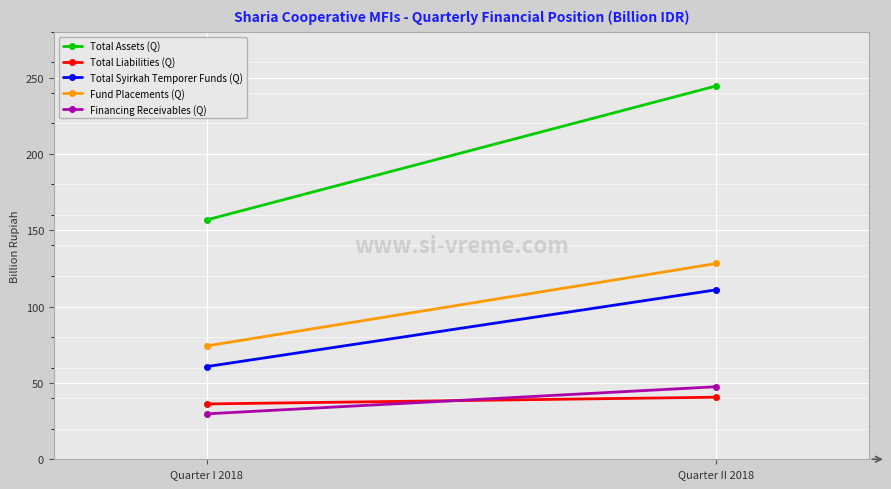

What are all the series names shown in the legend?

Total Assets (Q), Total Liabilities (Q), Total Syirkah Temporer Funds (Q), Fund Placements (Q), Financing Receivables (Q)